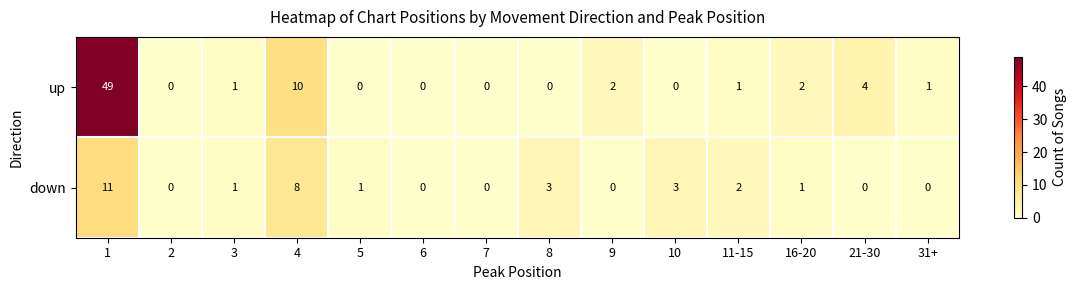

Is it true that up equals 4 at 21-30?

True